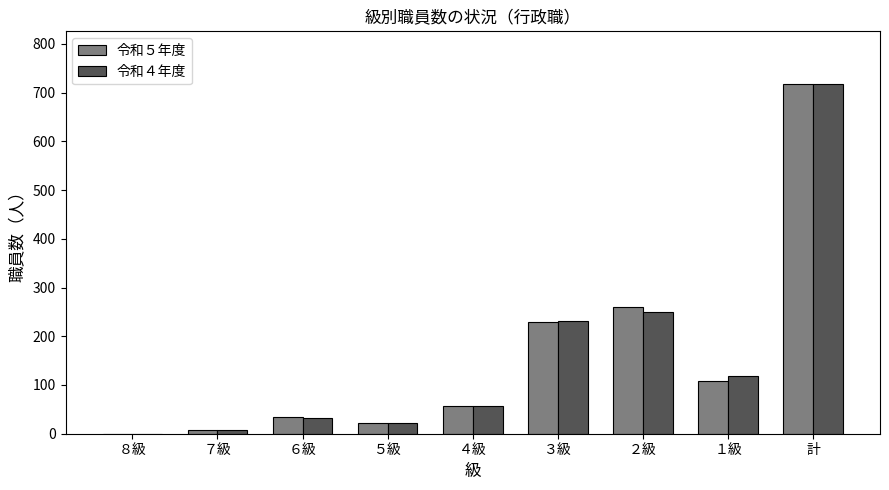

Is it true that 令和５年度 equals 218 at 計?

False